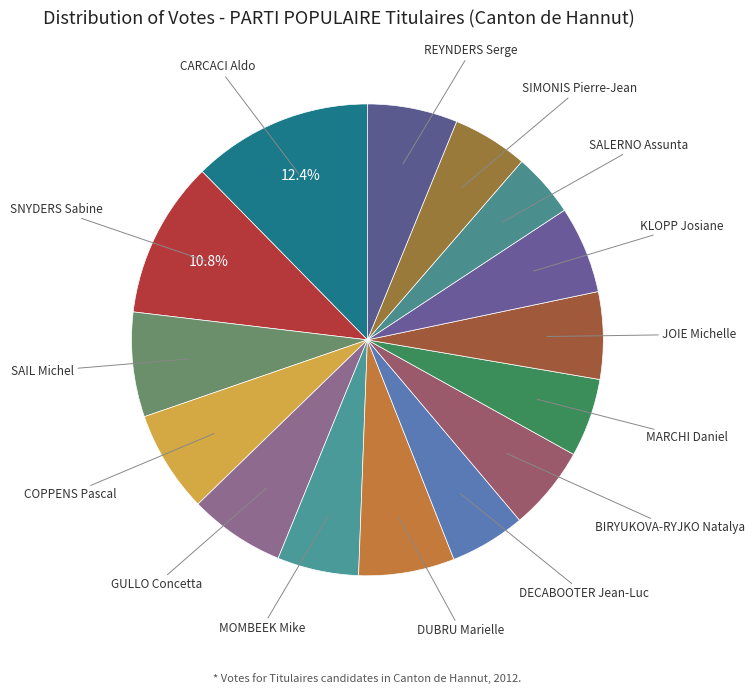

To the nearest percent, what is the difference between the largest and smallest slice percentages?

8%